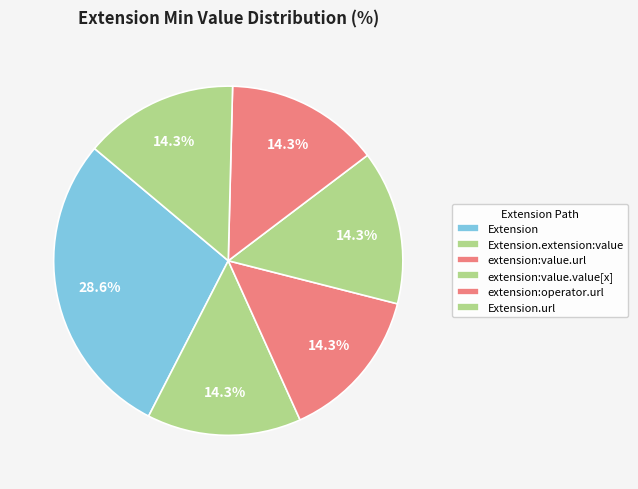

Does any single category account for the majority?

No